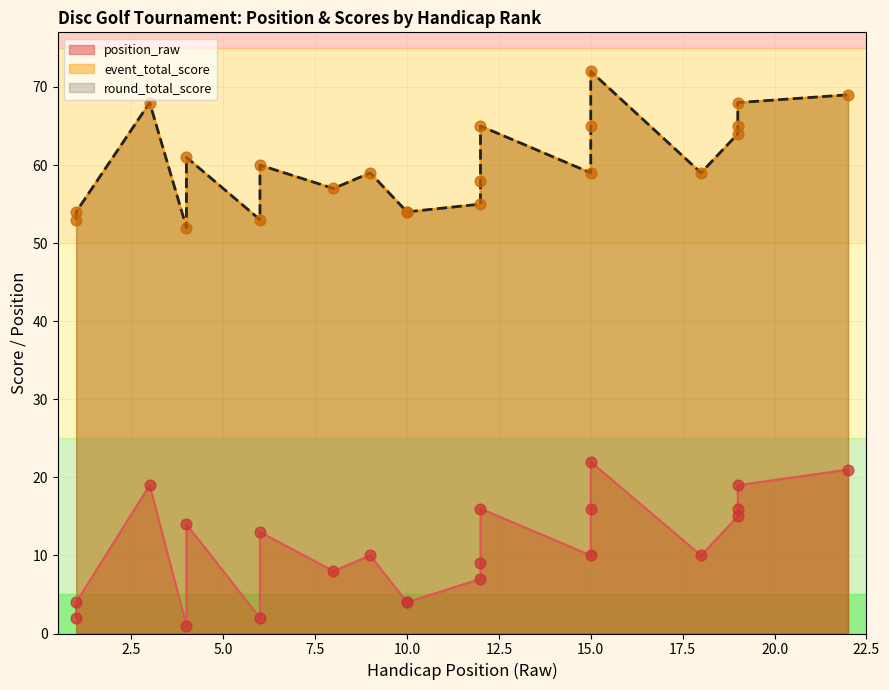

What is the total value across all series at 3?

155